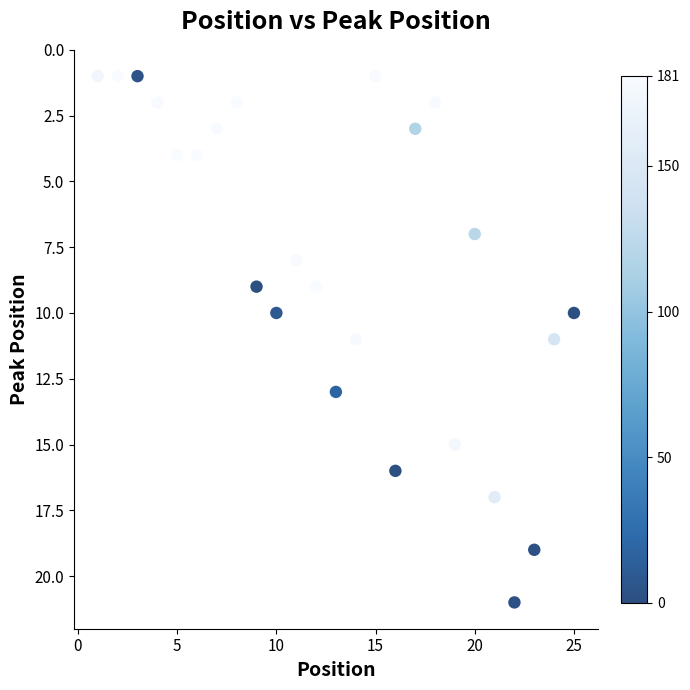

What is the range of Y values (max minus min)?

20